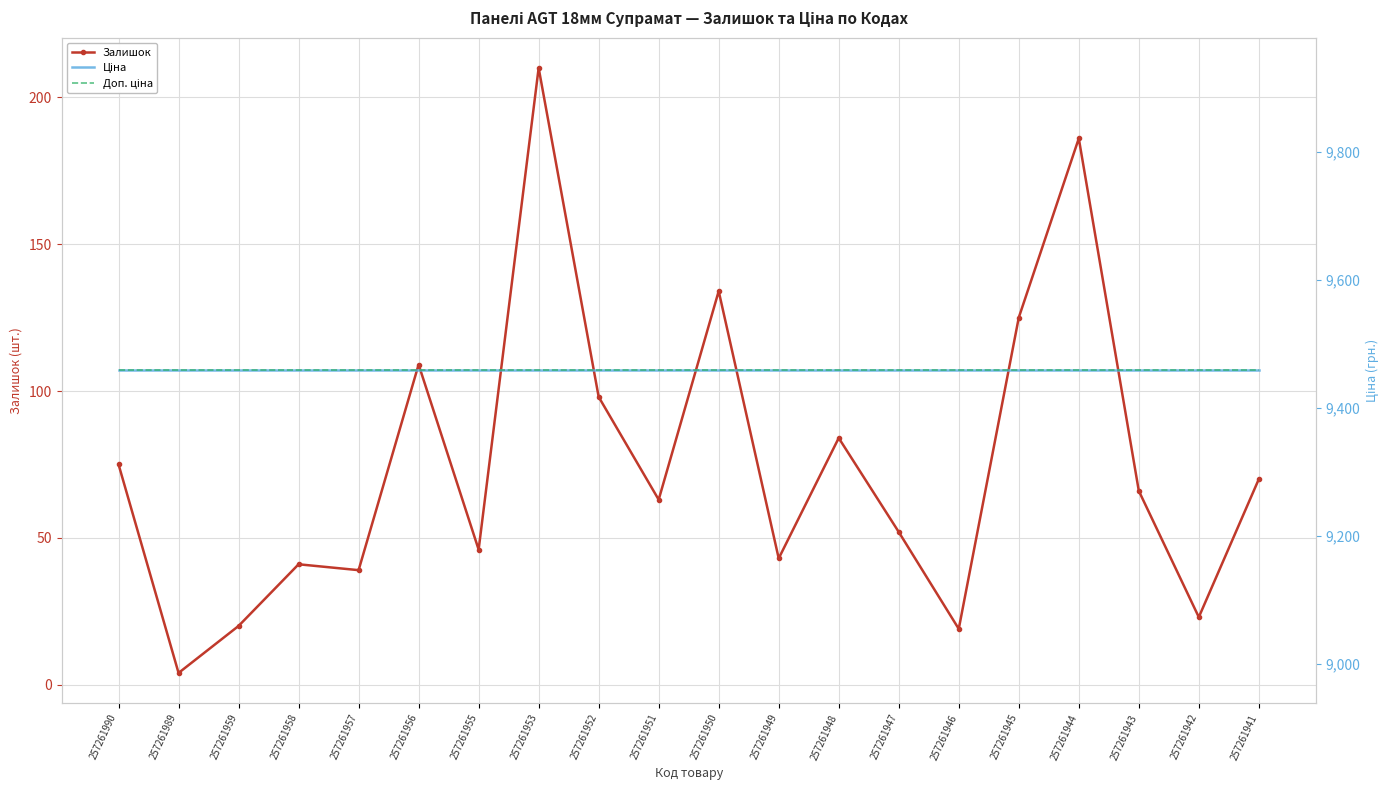

How many lines are shown in the chart?

3